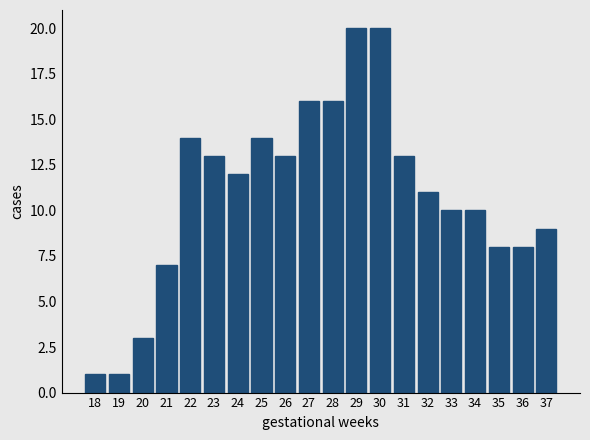

Reading left to right, list all the values displayed in this chart.

18=1	19=1	20=3	21=7	22=14	23=13	24=12	25=14	26=13	27=16	28=16	29=20	30=20	31=13	32=11	33=10	34=10	35=8	36=8	37=9